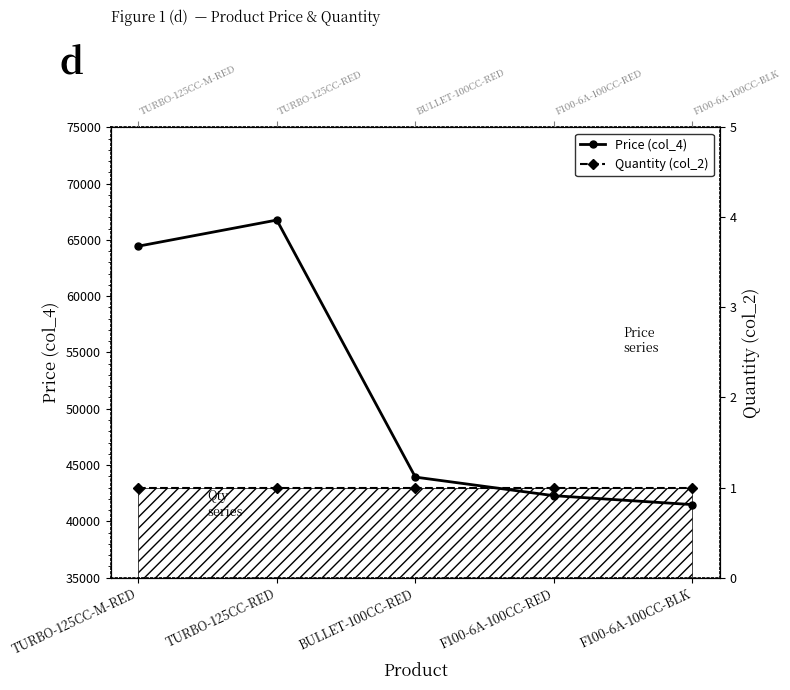

What is the label of the 3rd point from the right?

BULLET-100CC-RED